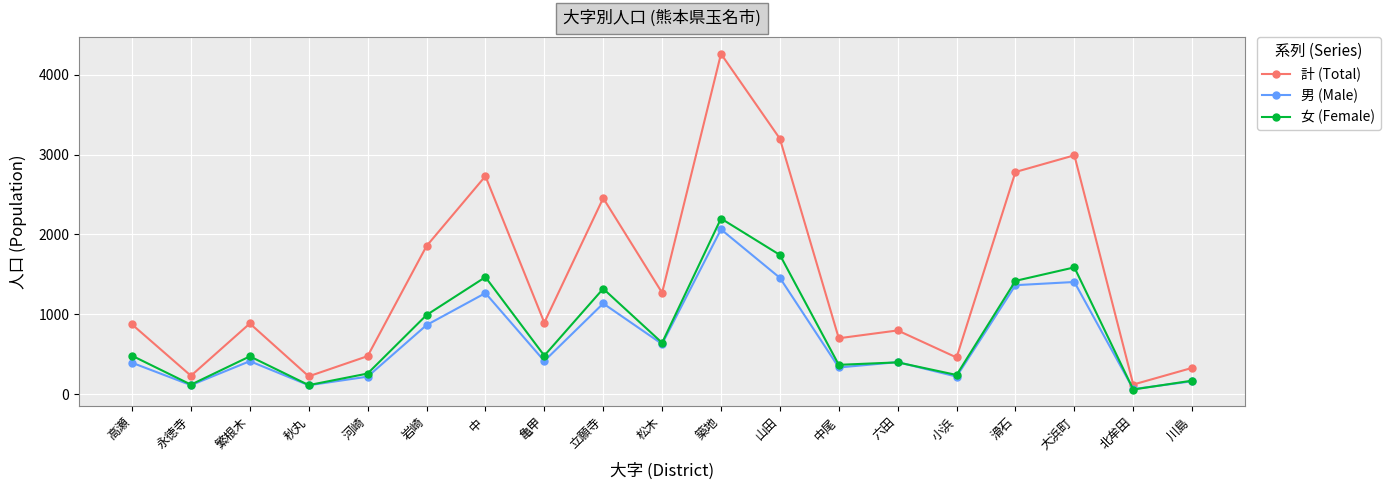

Where is the first local maximum for 計 (Total)?

繁根木